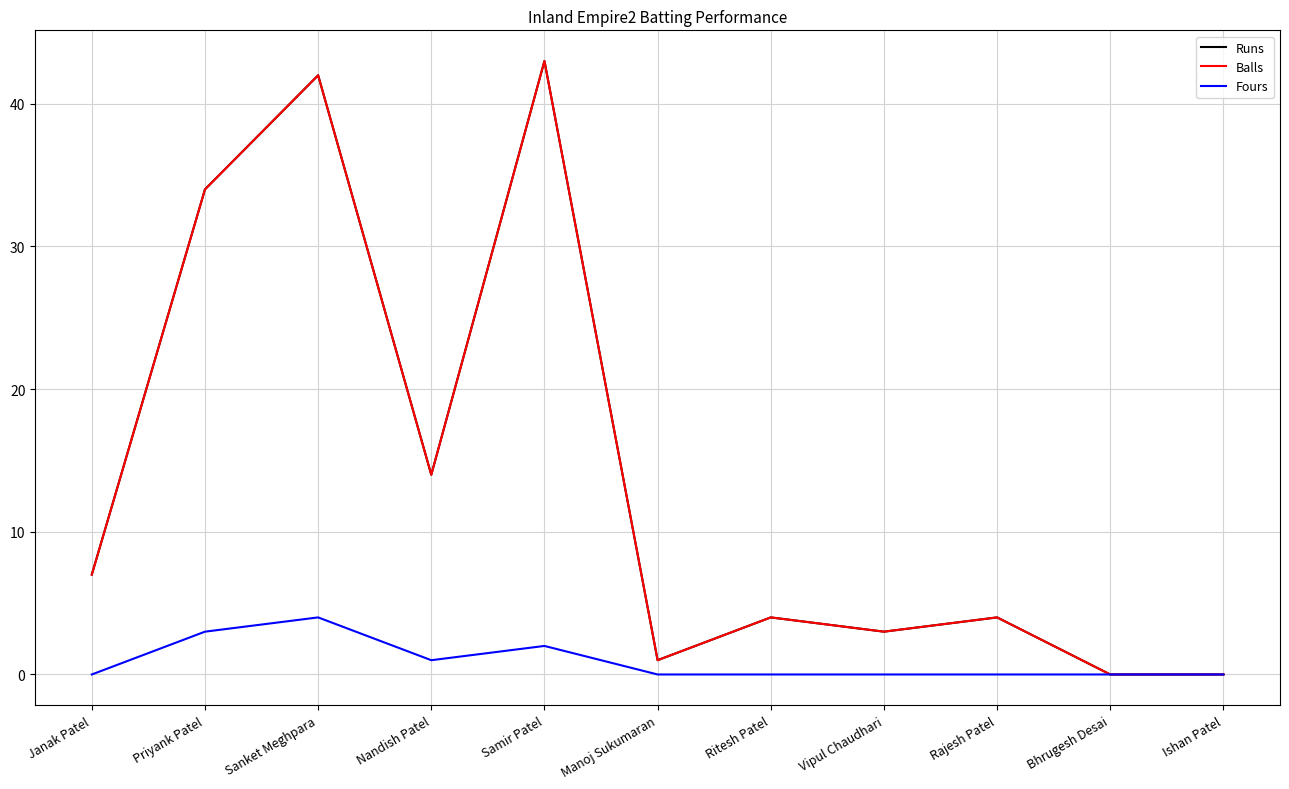

Does the chart display data point markers on the line(s)?

No